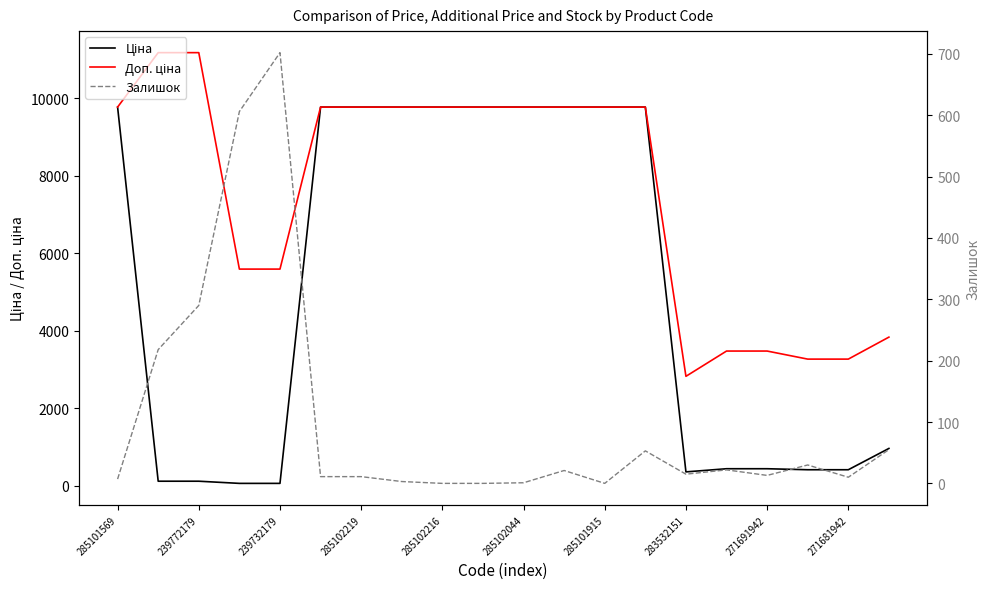

What is the average value of the Доп. ціна series?

7571.8